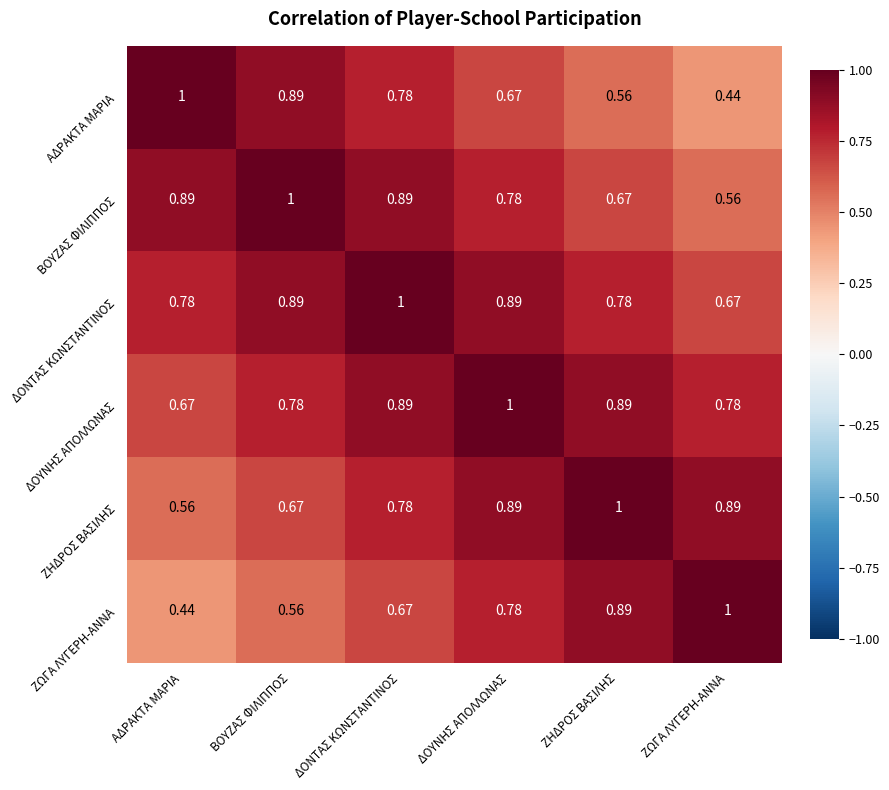

Where is ΔΟΥΝΗΣ ΑΠΟΛΛΩΝΑΣ nearest to the value 0?

ΑΔΡΑΚΤΑ ΜΑΡΙΑ